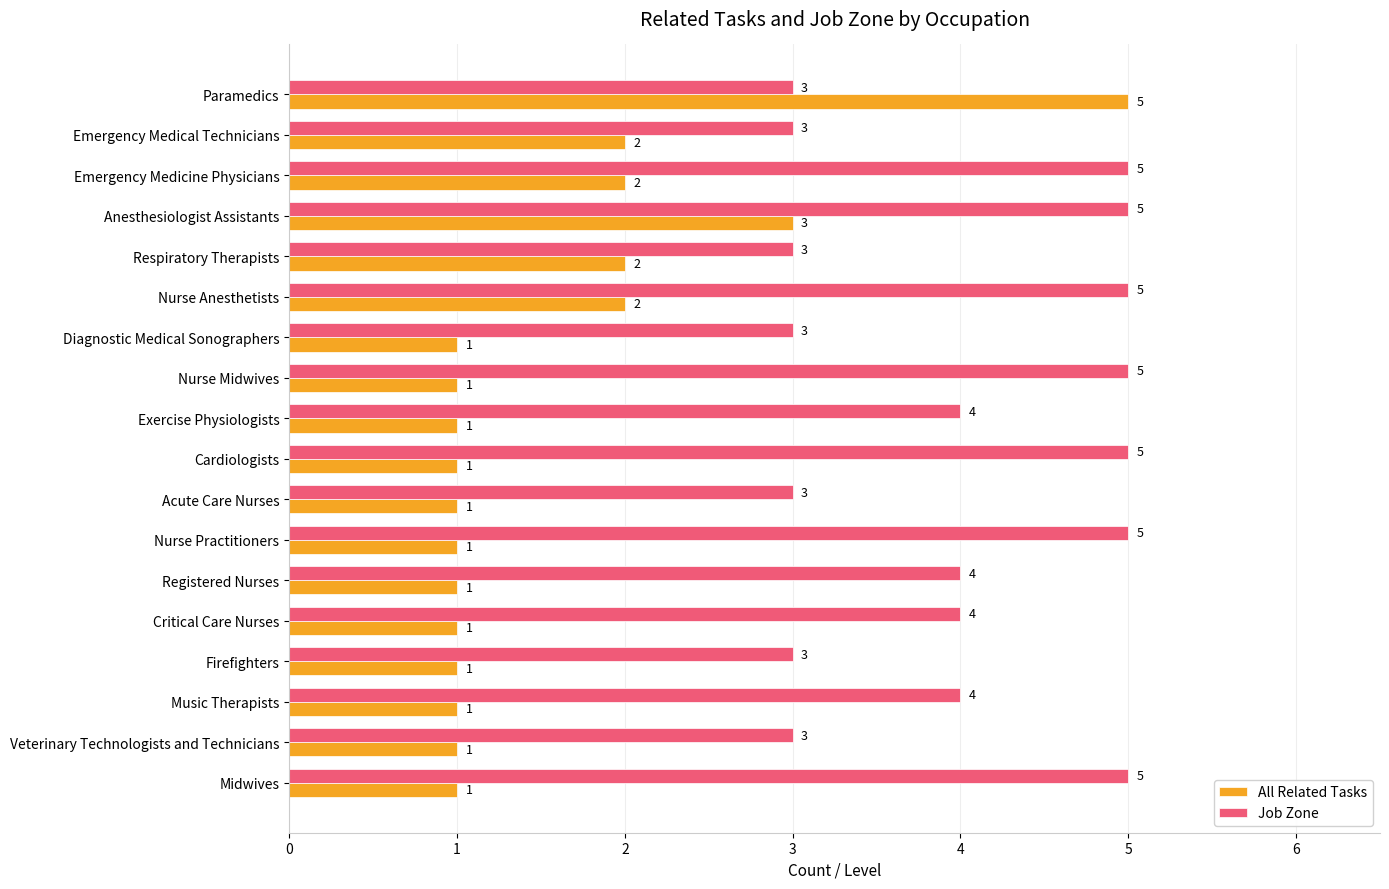

Is it true that Job Zone equals 5 at Diagnostic Medical Sonographers?

False